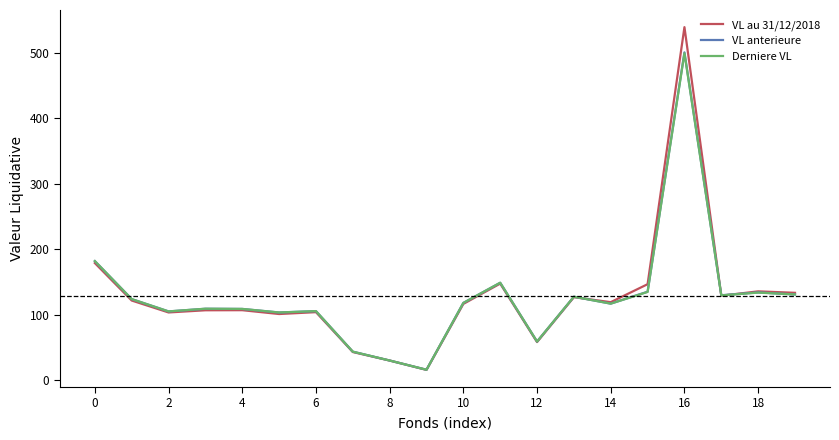

What is the minimum value shown in the chart?

16.0